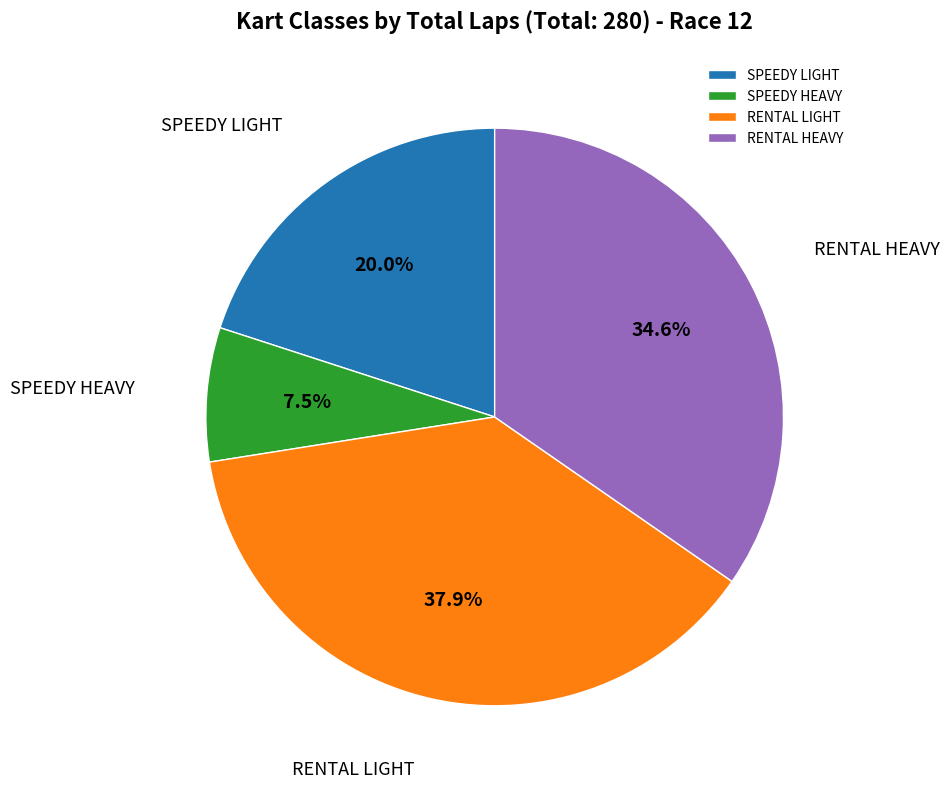

Is there any slice that represents more than half of the pie?

No